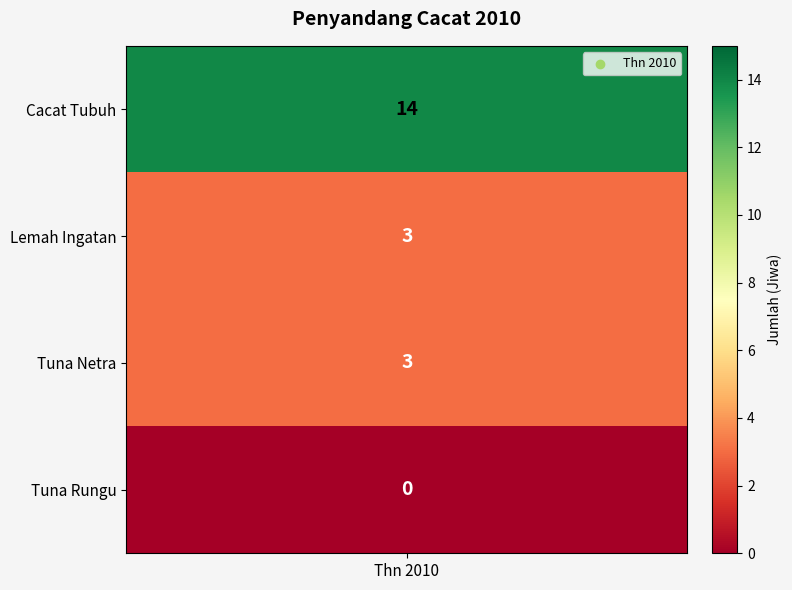

Between Cacat Tubuh and Lemah Ingatan, which is larger?

Cacat Tubuh